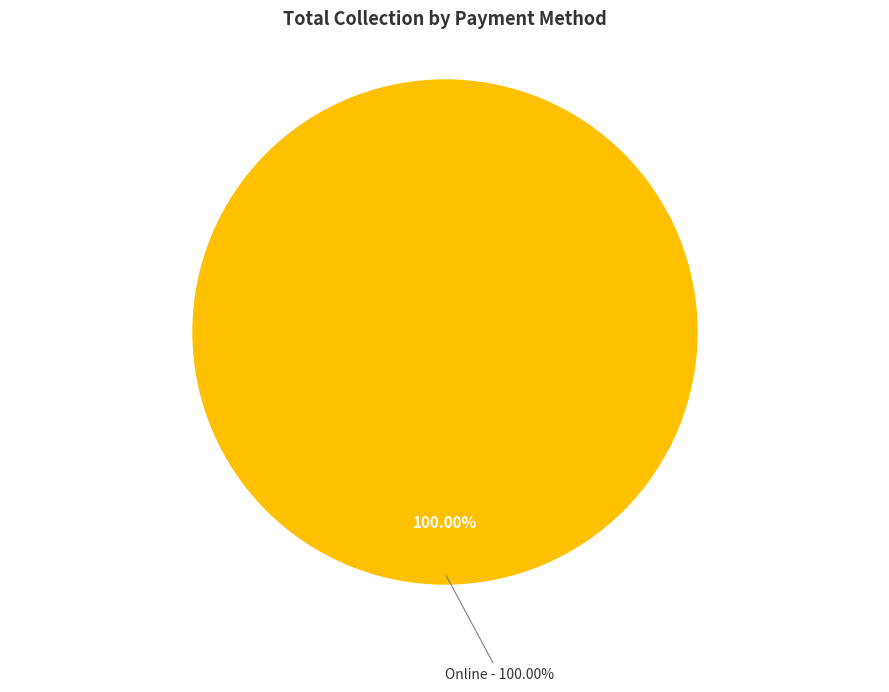

Count the number of slices in the pie.

5